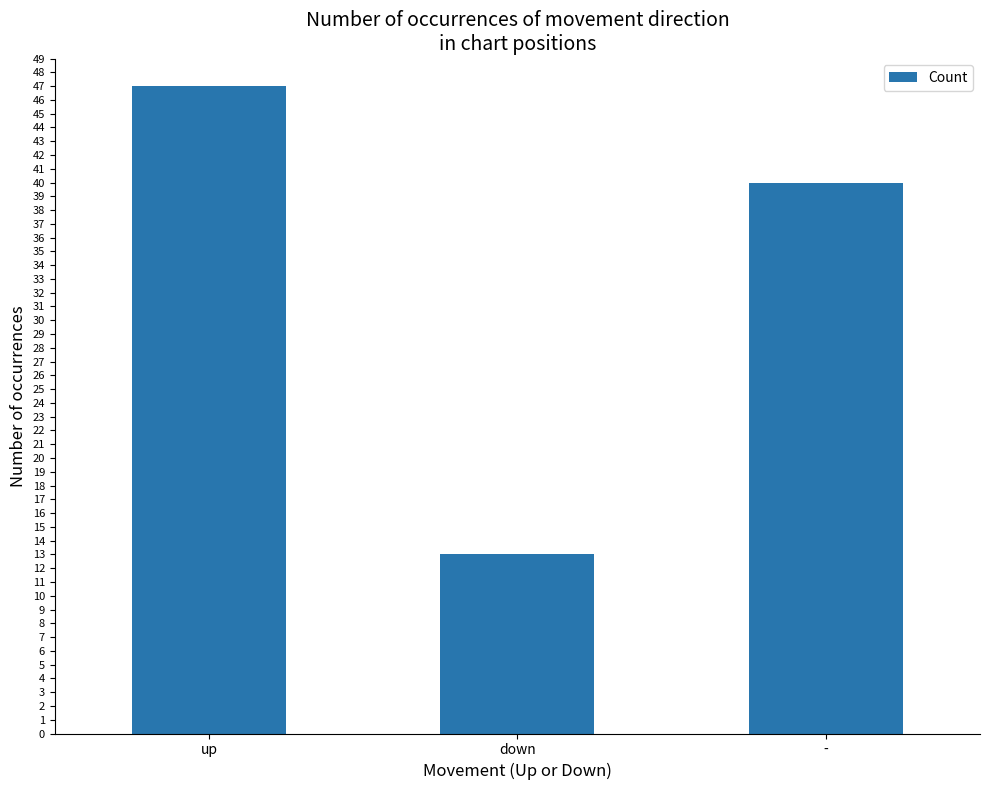

At which category does the chart reach its peak across all series?

up